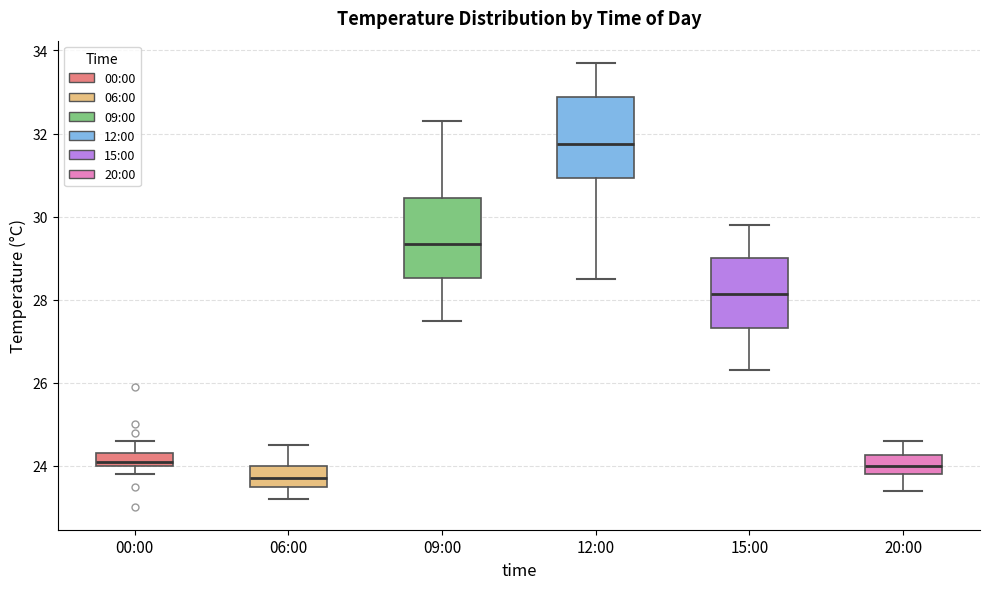

Where is the upper edge of the box for 00:00 on the y-axis? The values are not printed on the chart, so give them approximately, as read against the axis.

24.4